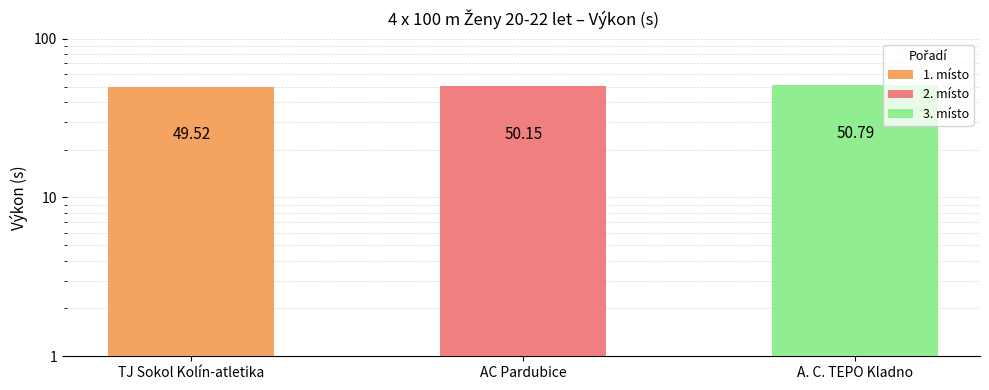

Reading right to left, extract all data points from this chart.

50.8	50.1	49.5